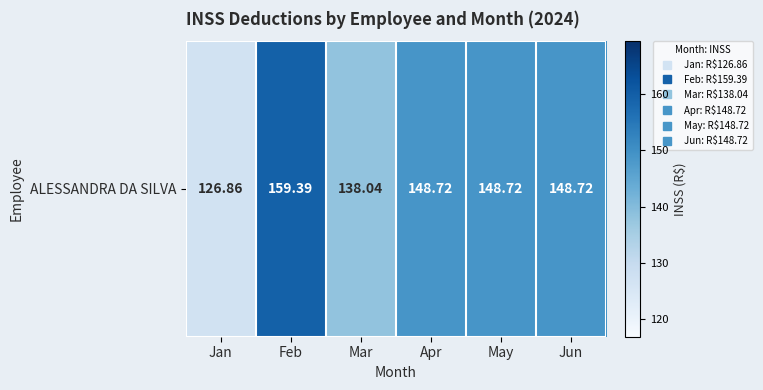

Is it true that the value at May is 210.3?

False